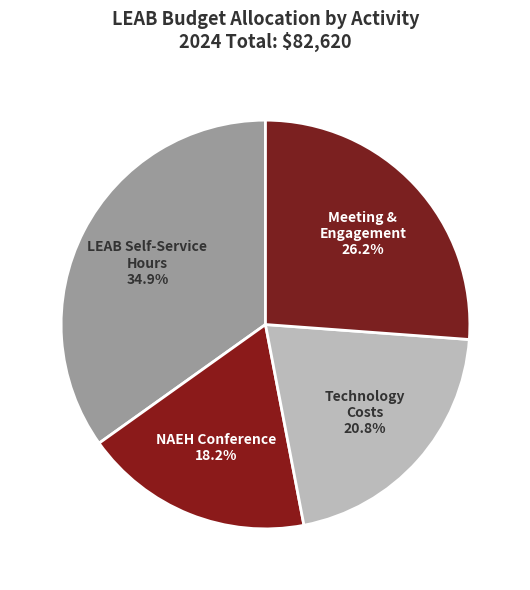

How many segments does this pie chart have?

4